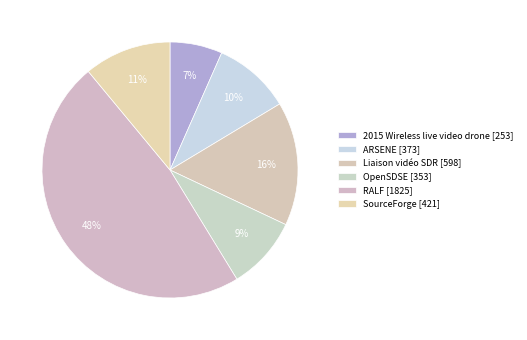

Count the number of slices in the pie.

6